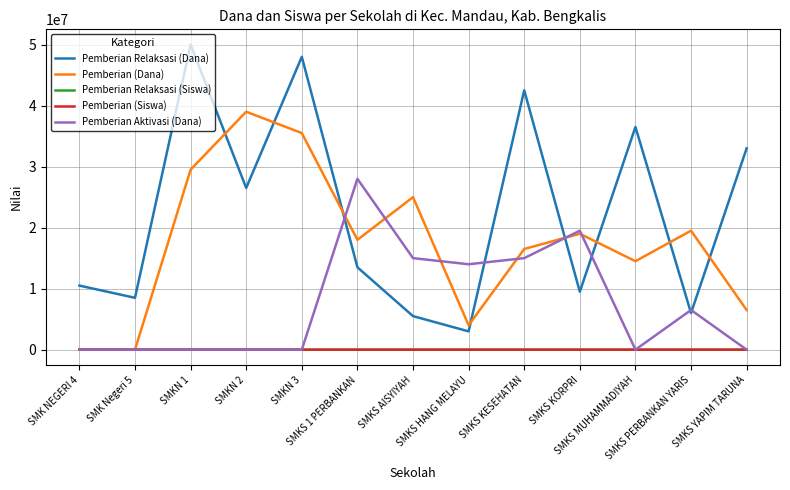

Which series has the largest total across all categories?

Pemberian Relaksasi (Dana)